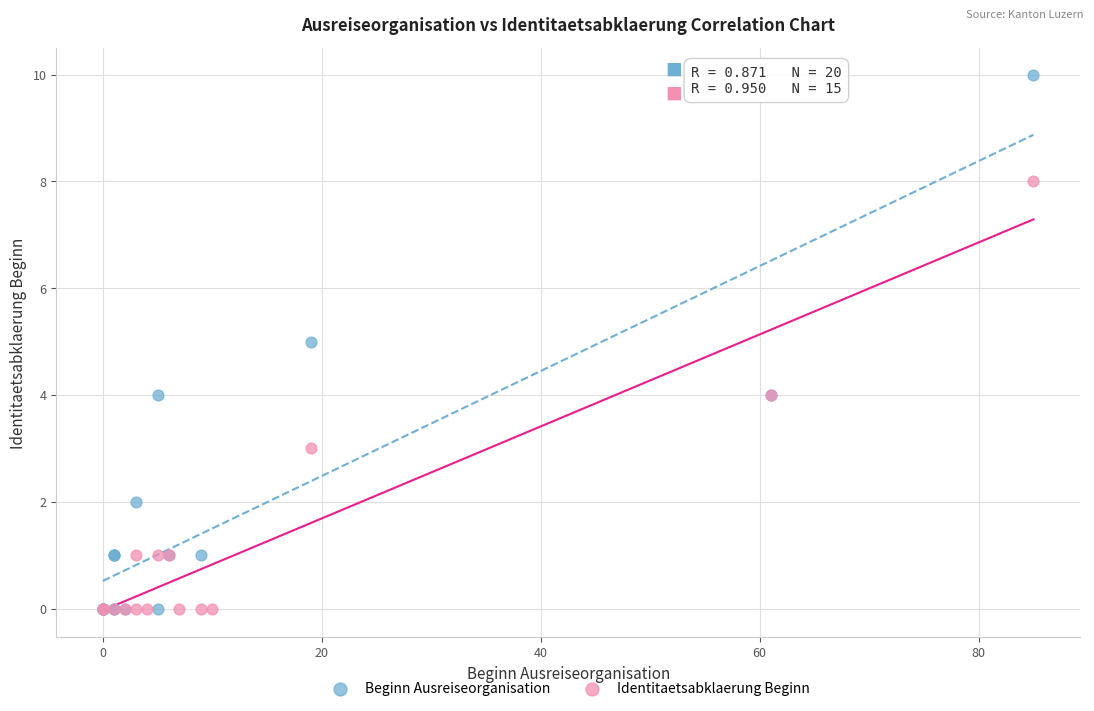

Which series has the widest spread of Y values?

Beginn Ausreiseorganisation